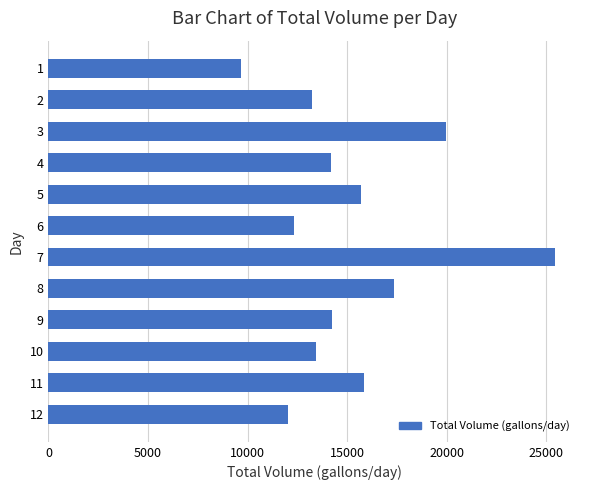

What is the value of the 7th bar from the top?

25430